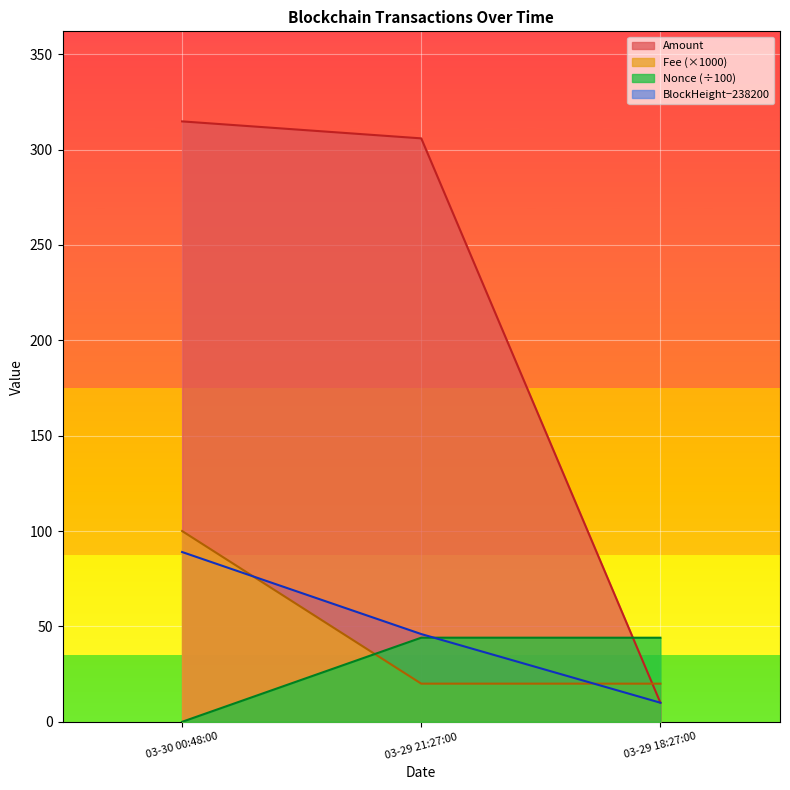

The value of BlockHeight−238200 at 03-29 21:27:00 is 82.5. True or false?

False